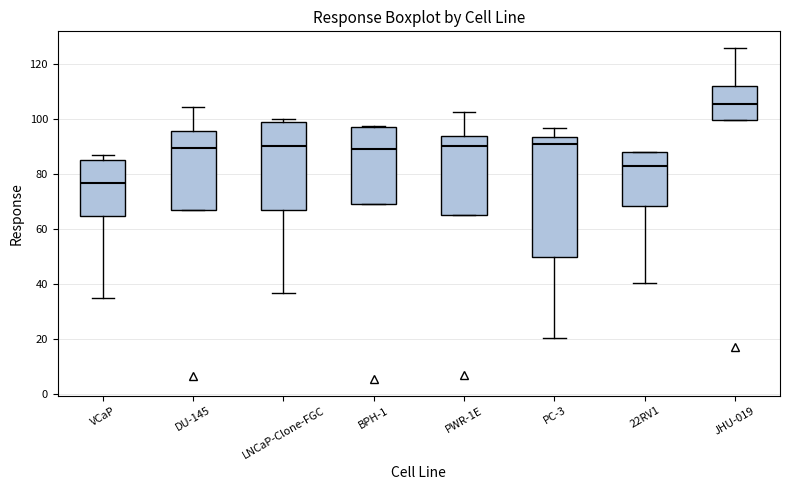

Where is the lower edge of the box for PC-3 on the y-axis? The values are not printed on the chart, so give them approximately, as read against the axis.

50